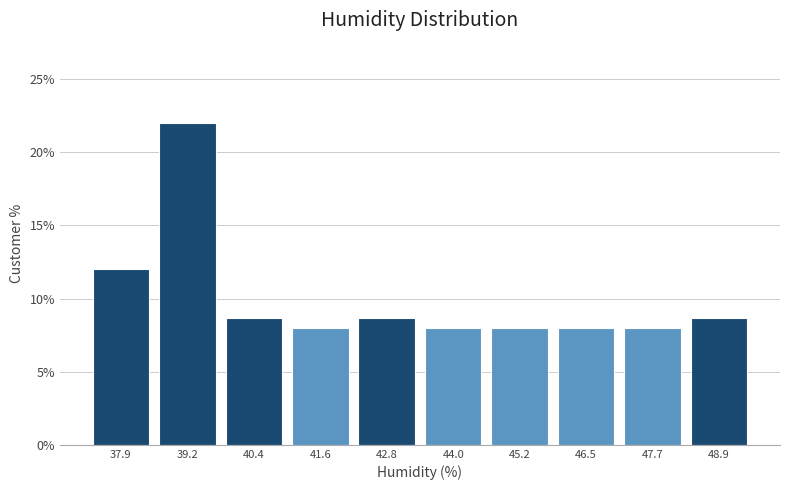

Reading left to right, transcribe this chart: for each bar, give the range it covers on the x-axis and its height. Neither the bar edges nor the heights are printed on the chart, so give them approximately, as read against the axes.

37.4 to 38.6: 12.0
38.6 to 39.8: 22.0
39.8 to 41.0: 8.5
41.0 to 42.2: 8.0
42.2 to 43.4: 8.5
43.4 to 44.6: 8.0
44.6 to 45.8: 8.0
45.8 to 47.0: 8.0
47.0 to 48.2: 8.0
48.2 to 49.6: 8.5